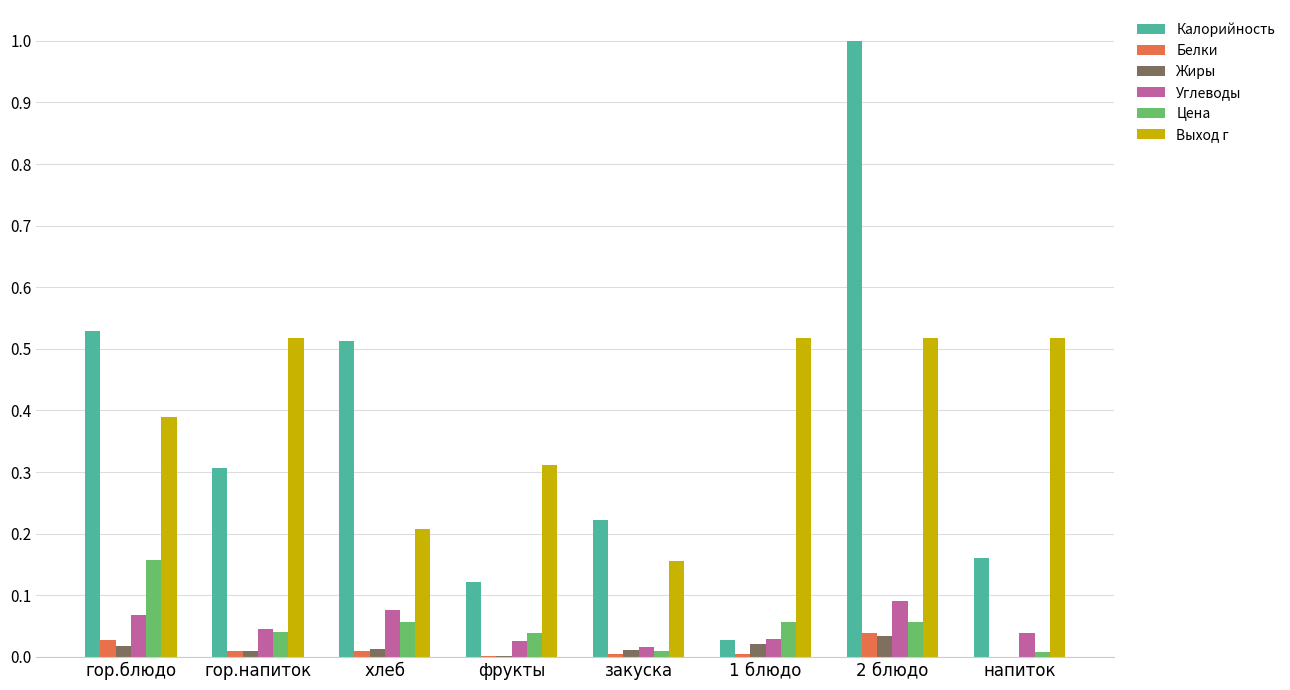

At which category is the sum across all series the highest?

2 блюдо